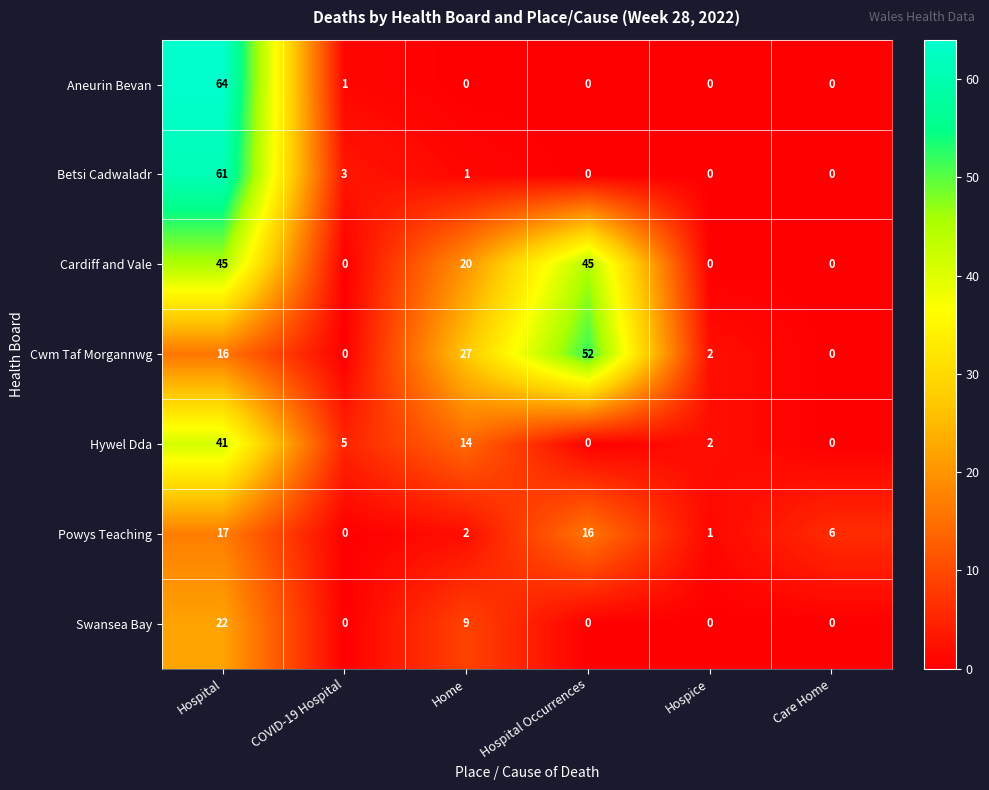

Which series has the widest spread of values?

Aneurin Bevan